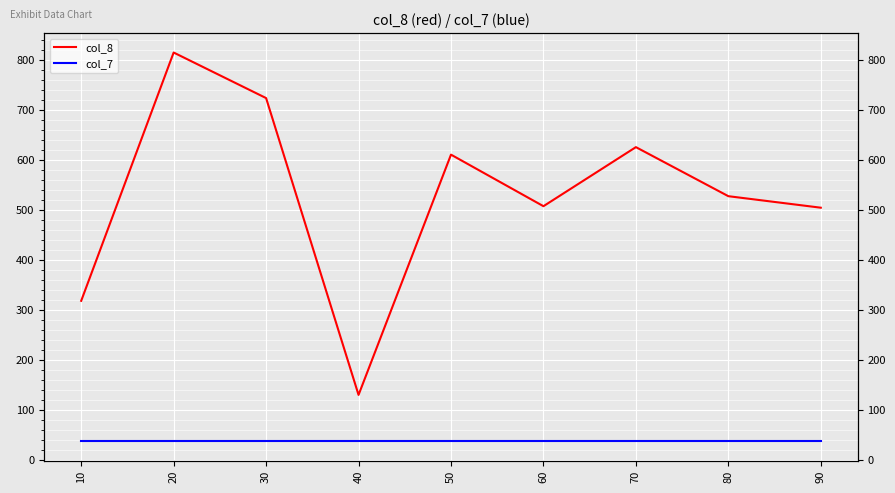

Rank the series by their maximum value, from highest to lowest.

col_8, col_7